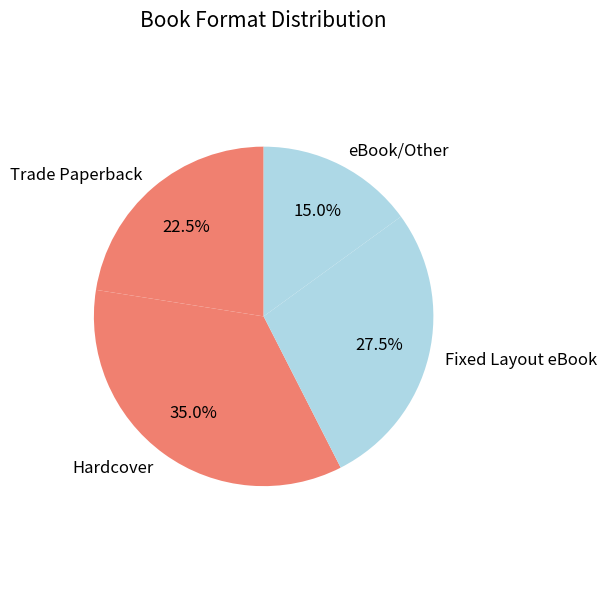

What is the ratio of the value at Fixed Layout eBook to the value at Trade Paperback?

1.2